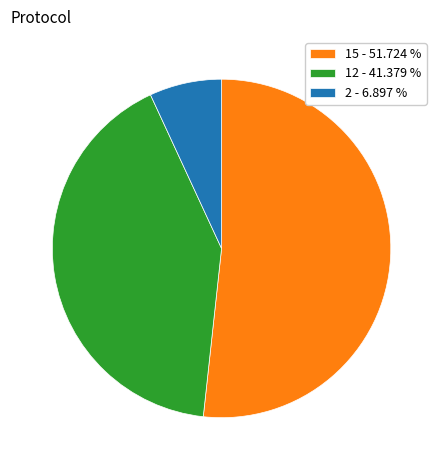

Which has a higher value, 15 - 51.724 % or 2 - 6.897 %?

15 - 51.724 %